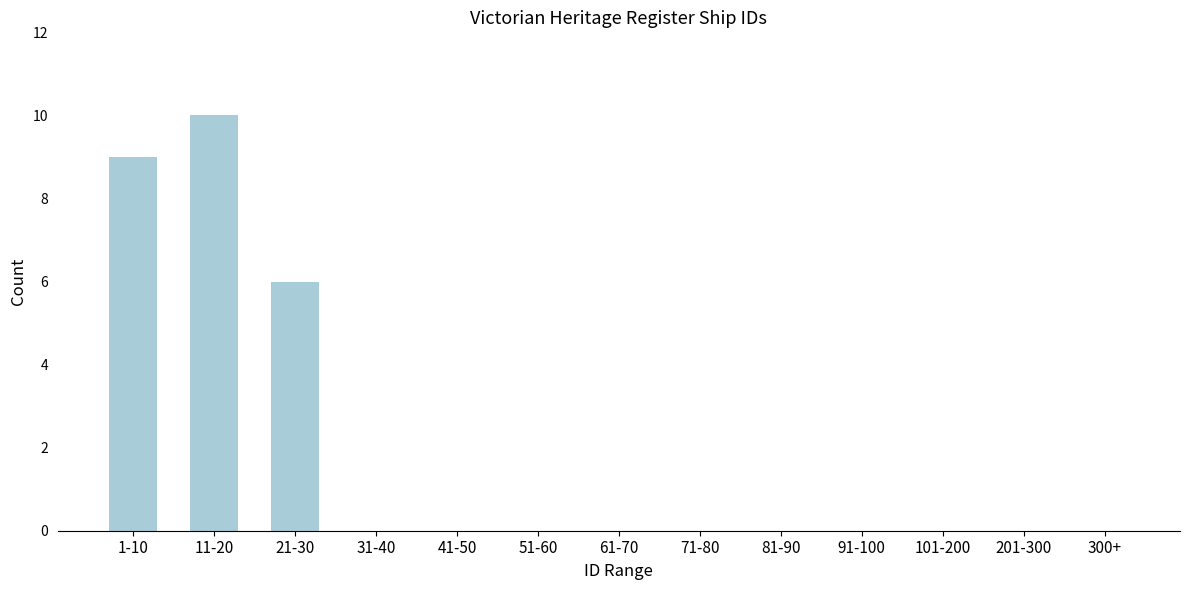

Reading right to left, transcribe all the data shown in this chart.

300+=0	201-300=0	101-200=0	91-100=0	81-90=0	71-80=0	61-70=0	51-60=0	41-50=0	31-40=0	21-30=6	11-20=10	1-10=9